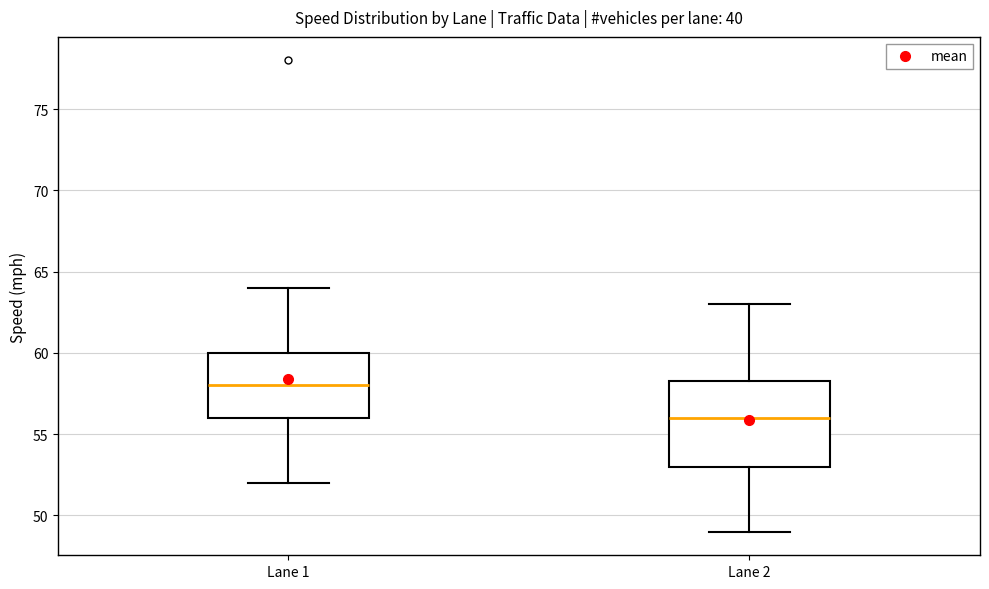

Which box has the highest median line?

Lane 1